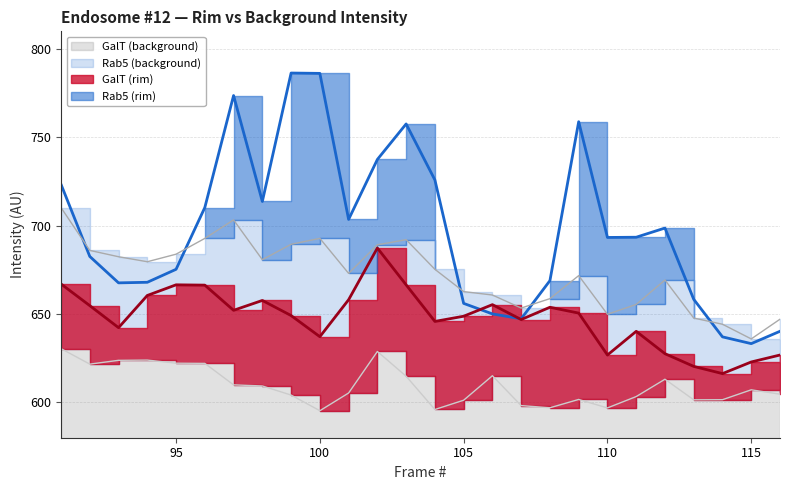

True or false: GalT (rim) and GalT (background) cross at least once.

False